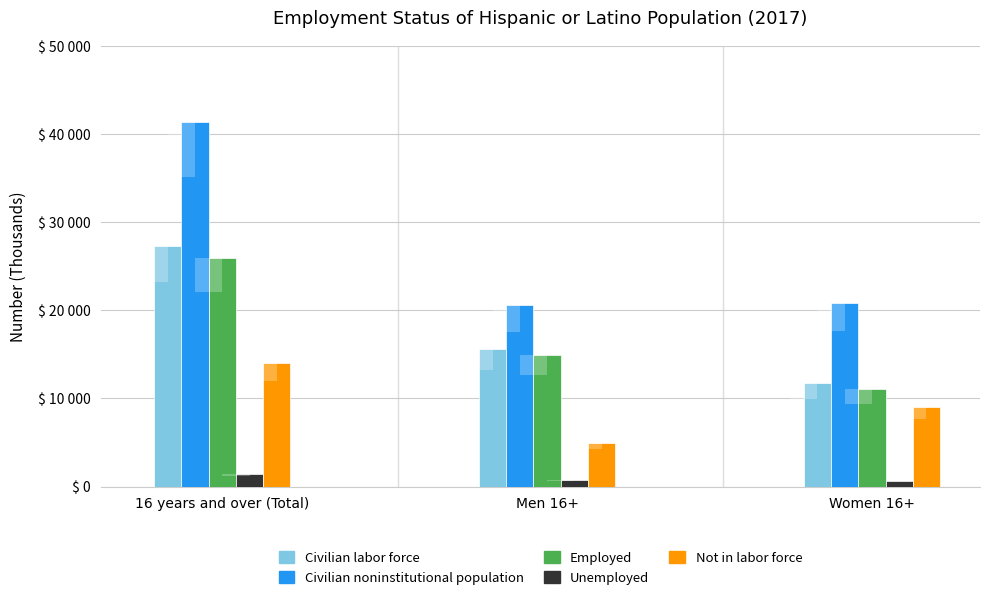

What is the maximum value for Unemployed?

1401